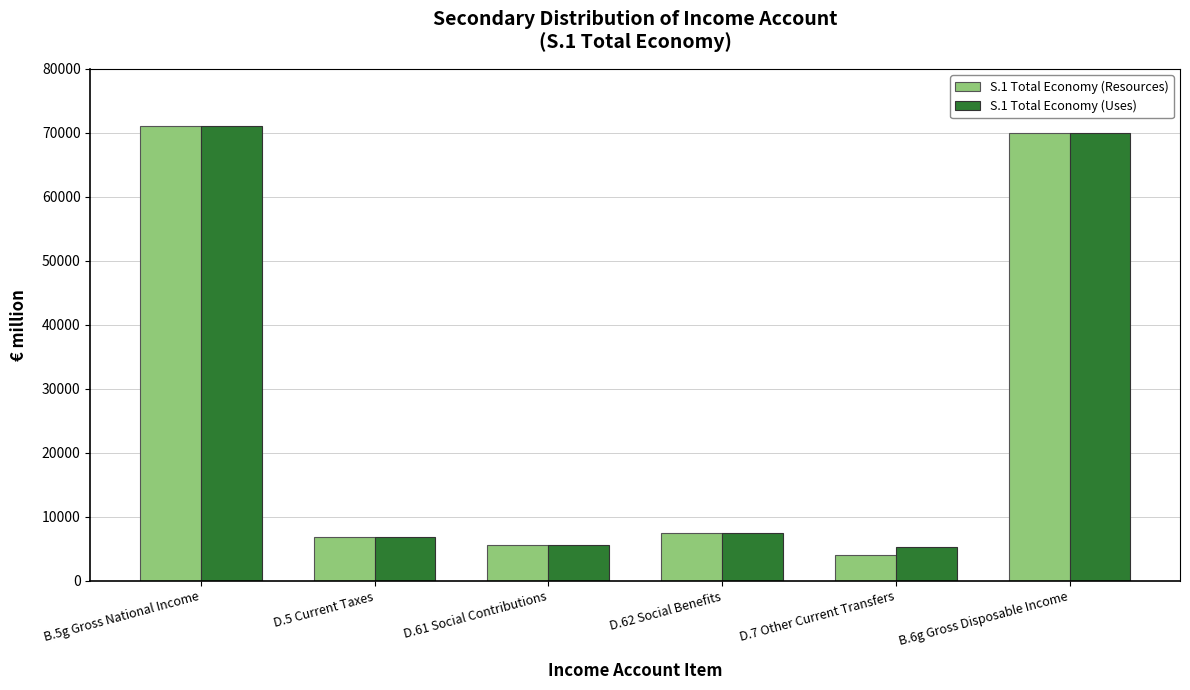

What are all the series names shown in the legend?

S.1 Total Economy (Resources), S.1 Total Economy (Uses)